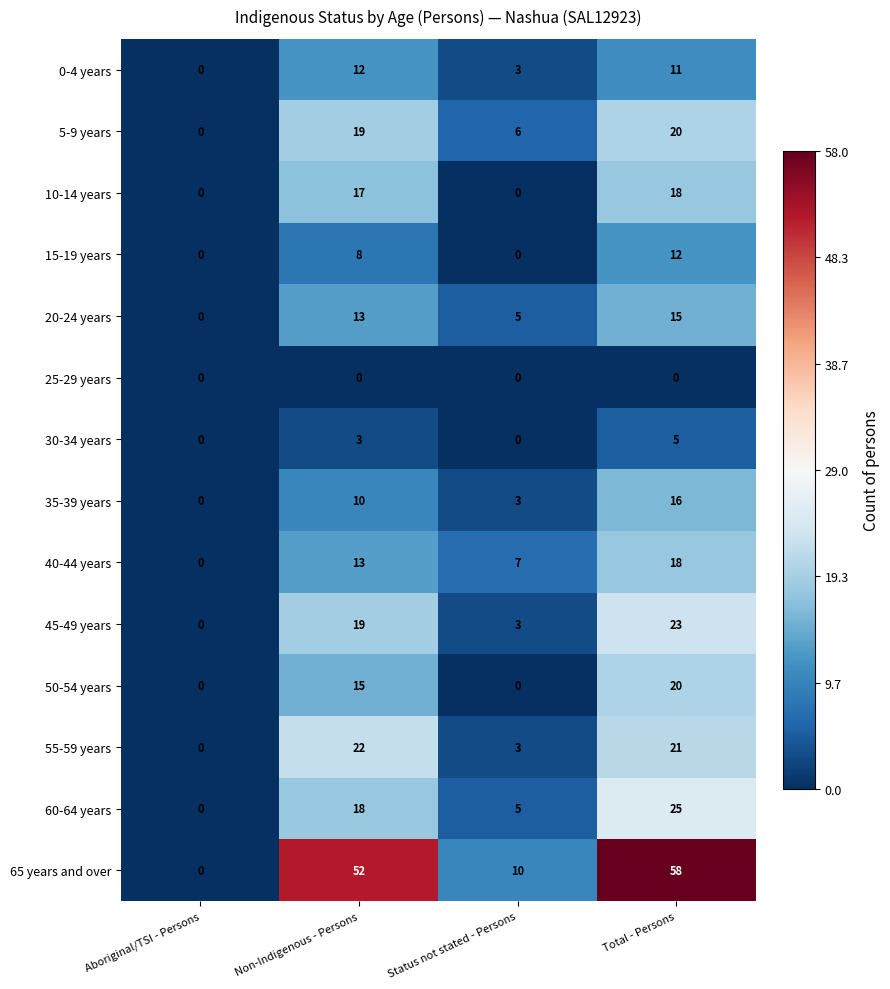

What is the sum of the 60-64 years values at Aboriginal/TSI - Persons and Non-Indigenous - Persons?

18